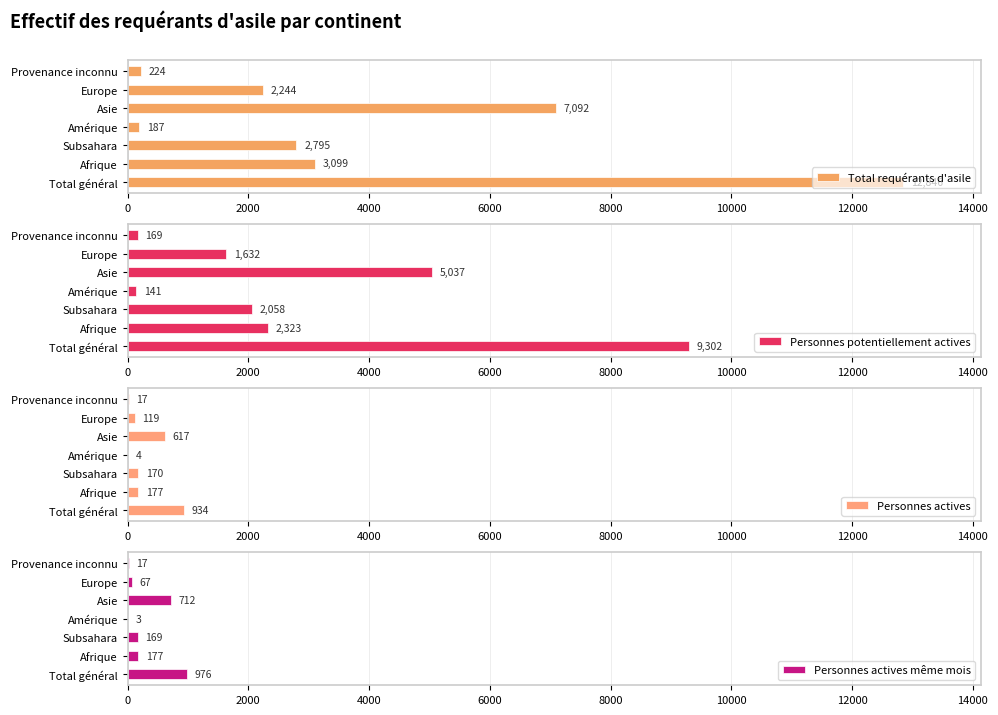

Which category has the lowest value in the Total requérants d'asile series?

Amérique